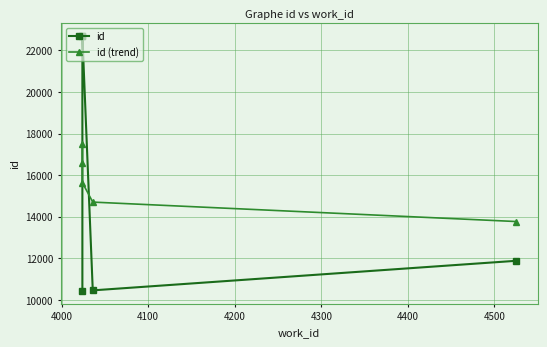

What is the value of the id (trend) point at the 4th from the left?

14701.0